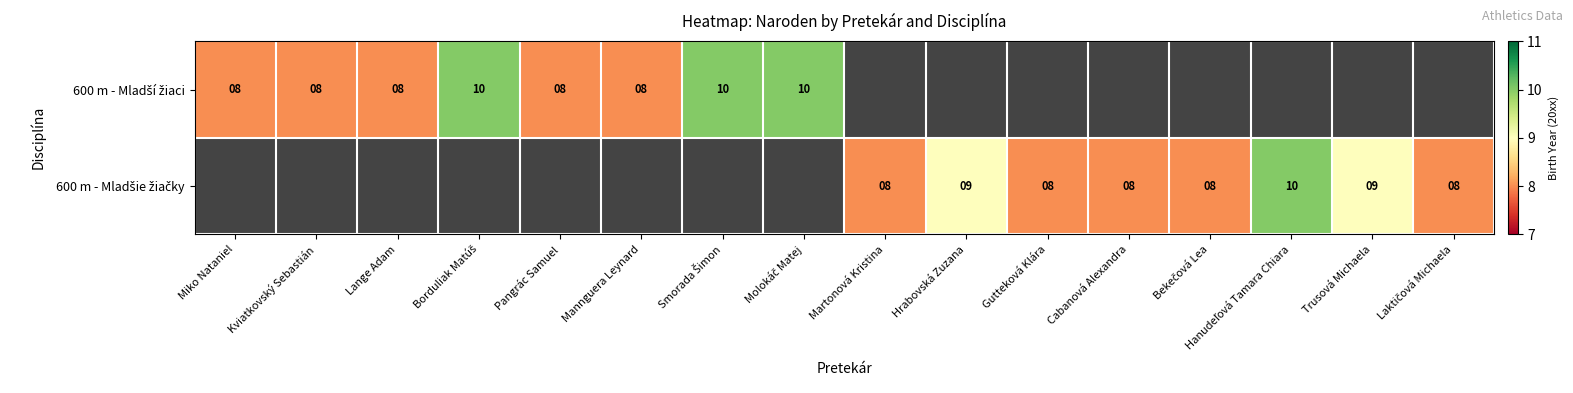

What is the difference between the maximum and minimum values in the 600 m - Mladší žiaci series?

2.0